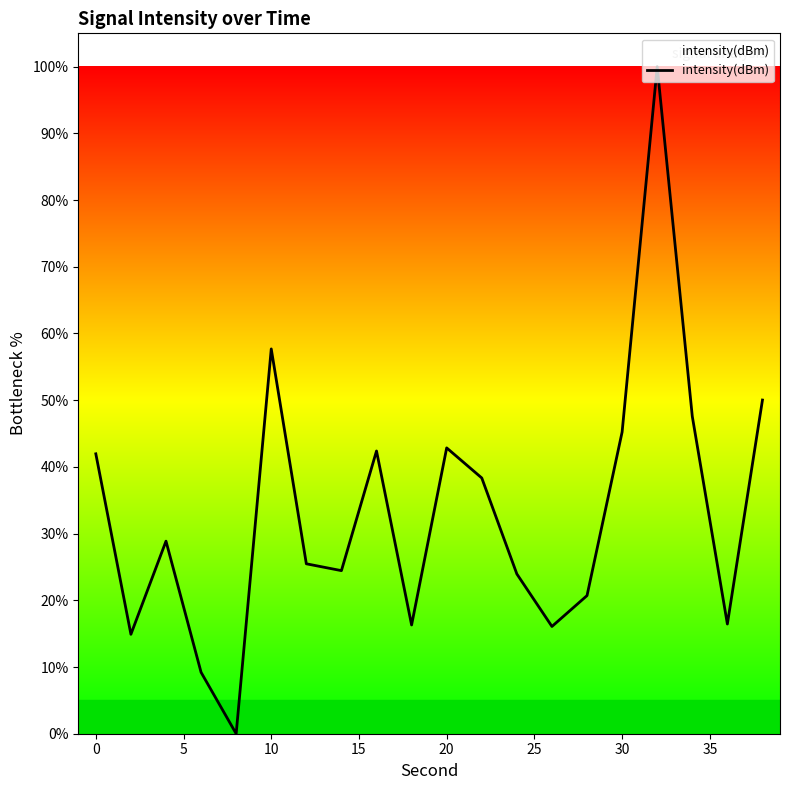

What is the difference between the maximum and minimum values?

100.0